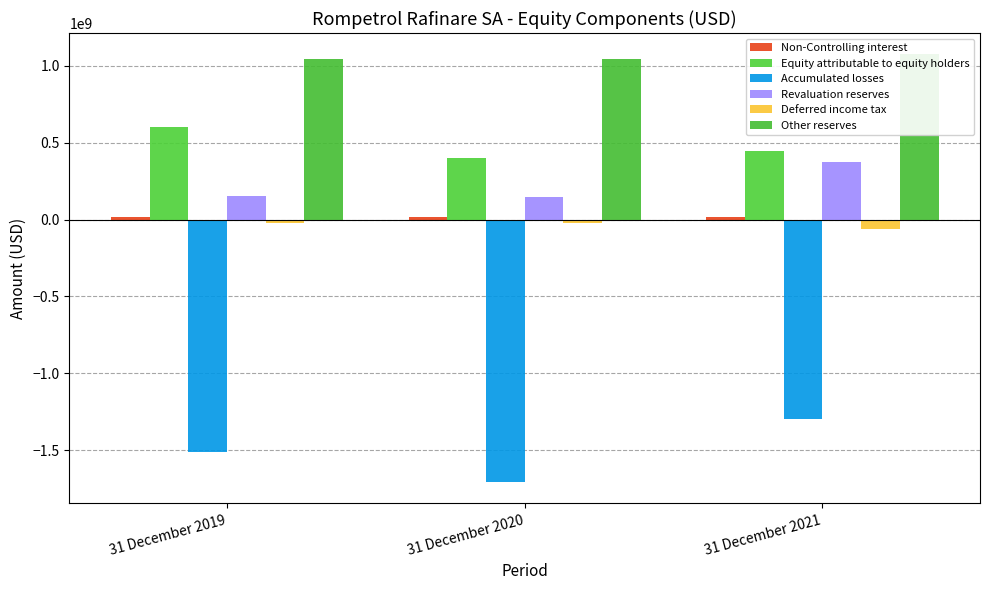

Does the chart contain any negative values?

Yes